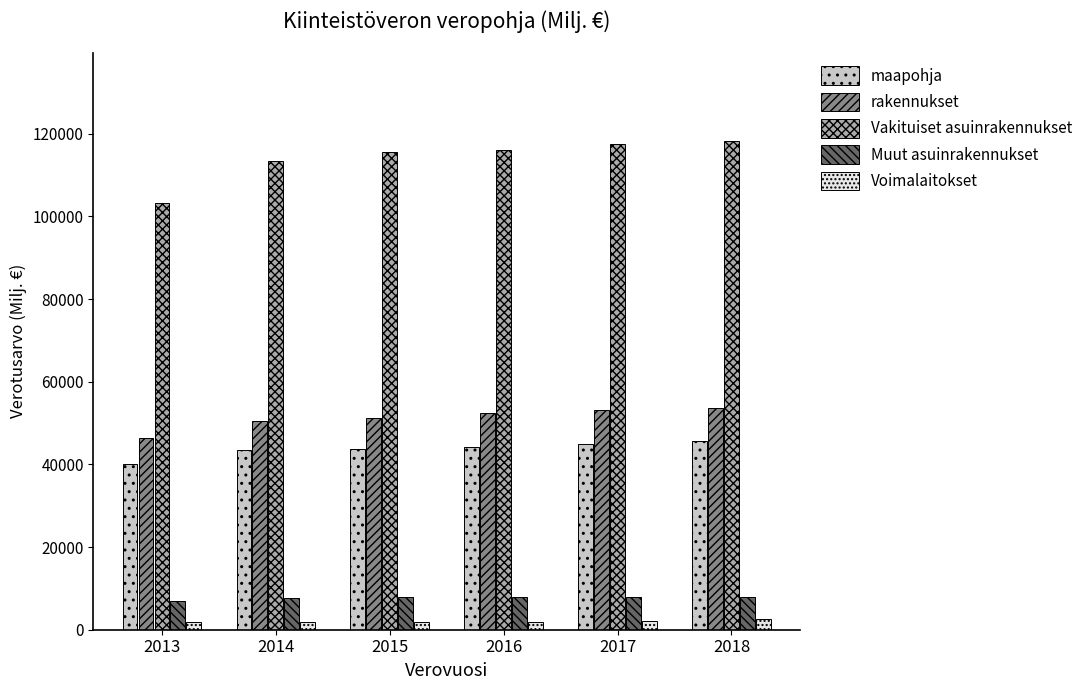

At 2016, list the series in order from smallest to largest.

Voimalaitokset, Muut asuinrakennukset, maapohja, rakennukset, Vakituiset asuinrakennukset